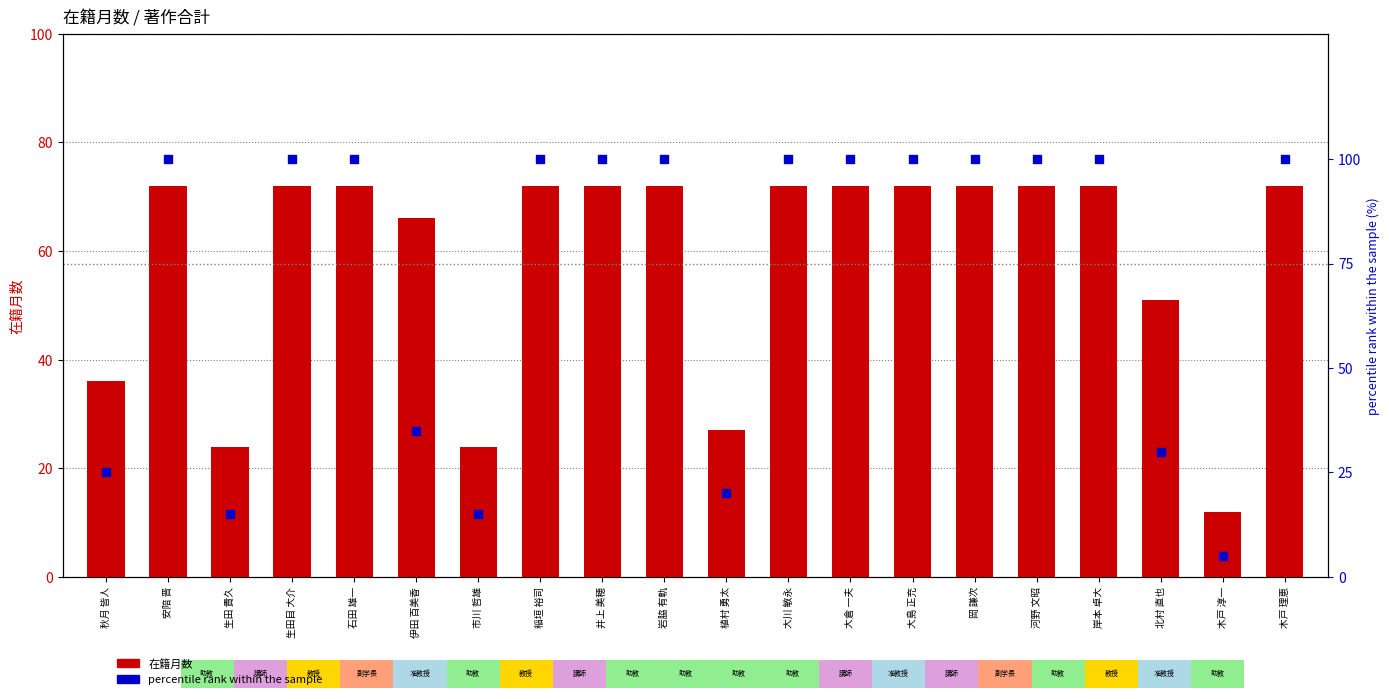

Which series has the largest total across all categories?

percentile rank within the sample